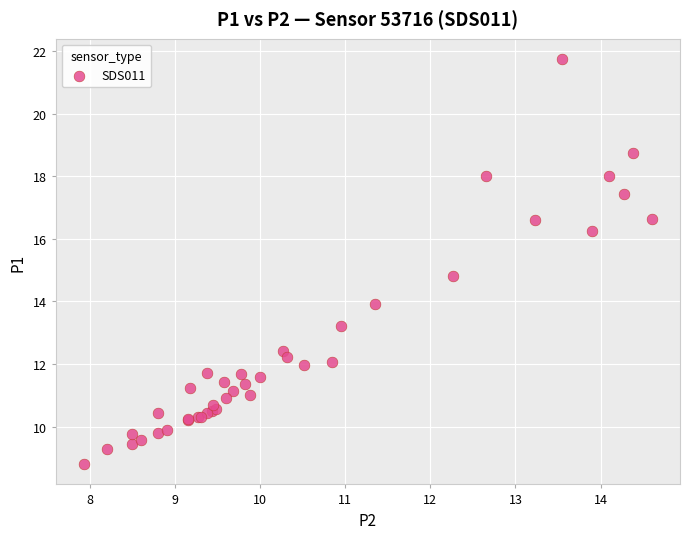

What Y value in the scatter plot is closest to 15?

14.8